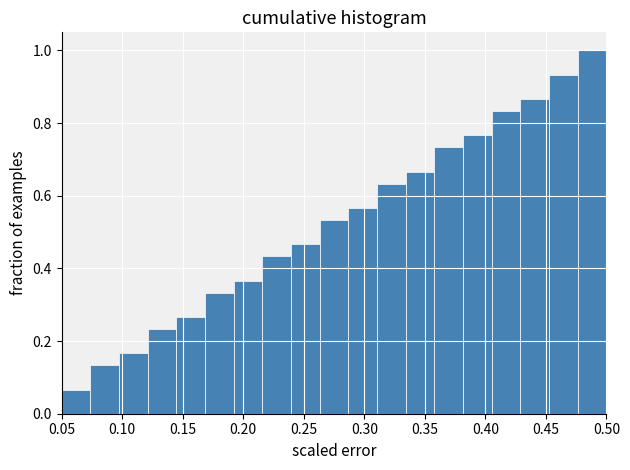

Which range on the x-axis has the tallest bar?

0.475 to 0.500